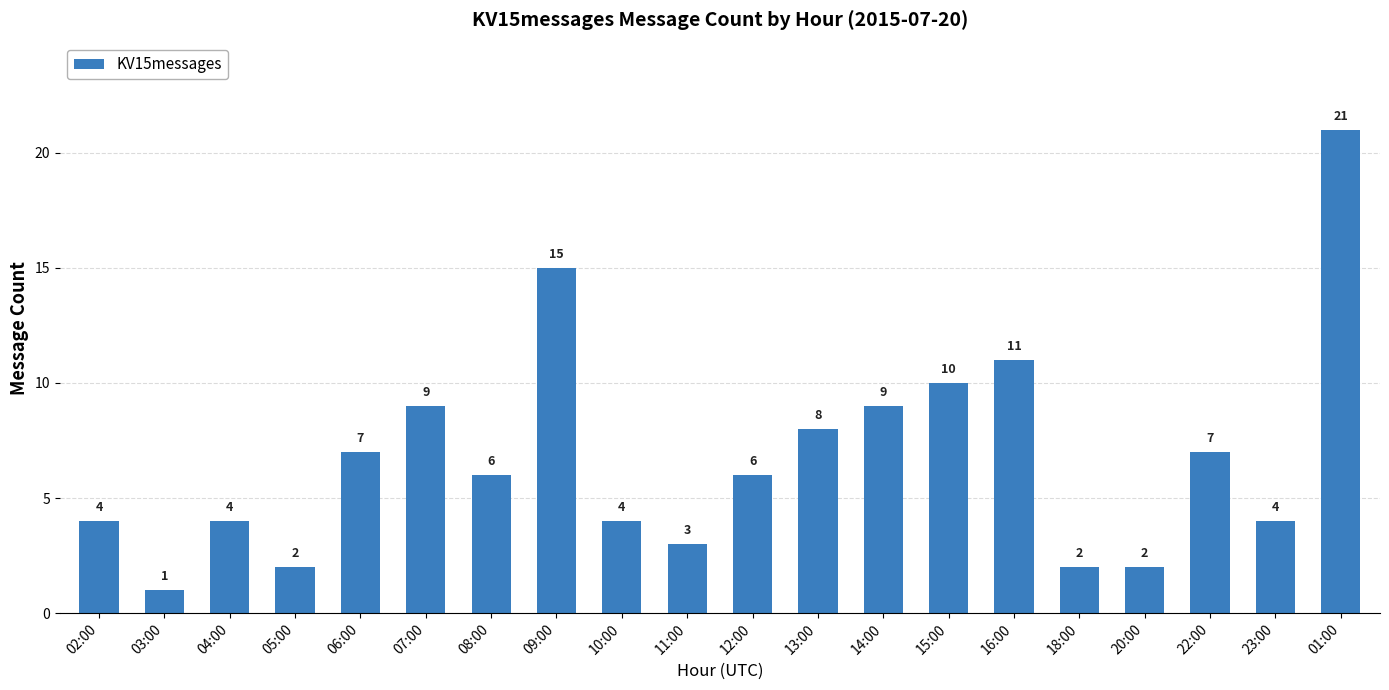

What is the label of the 12th bar from the right?

10:00